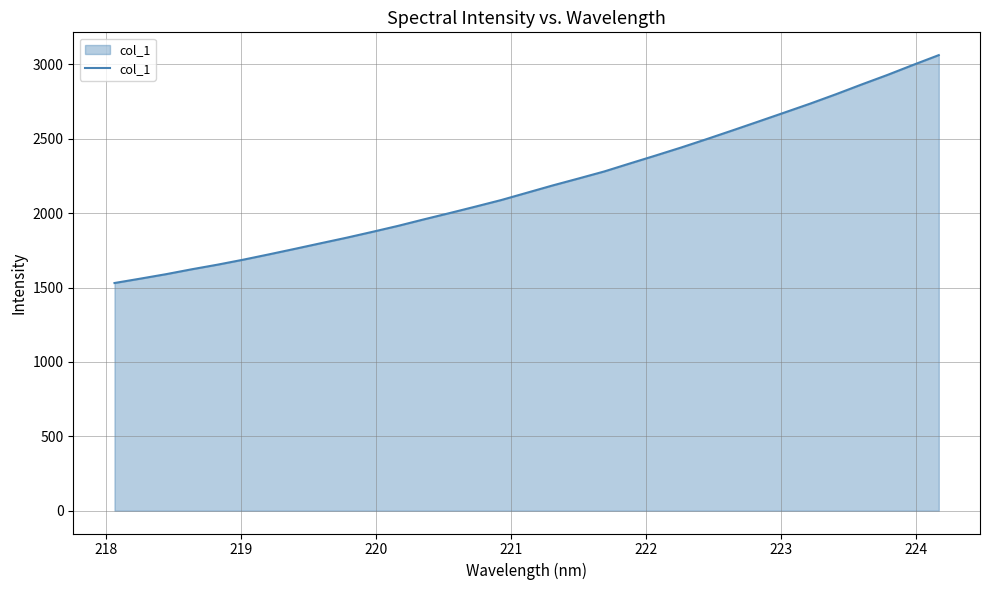

What is the difference between the maximum and minimum values?

1531.9